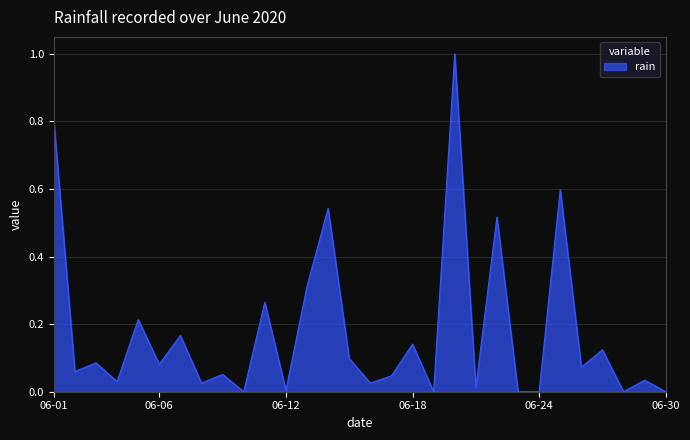

What is the maximum value shown in the chart?

1.0